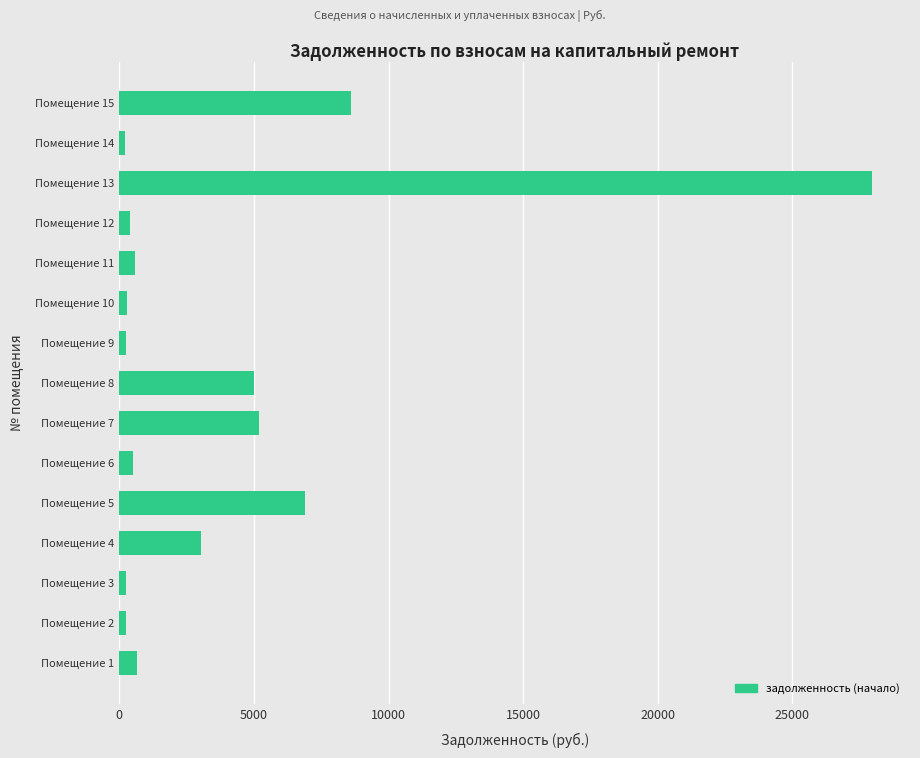

Which label corresponds to the largest value in the chart?

Помещение 13